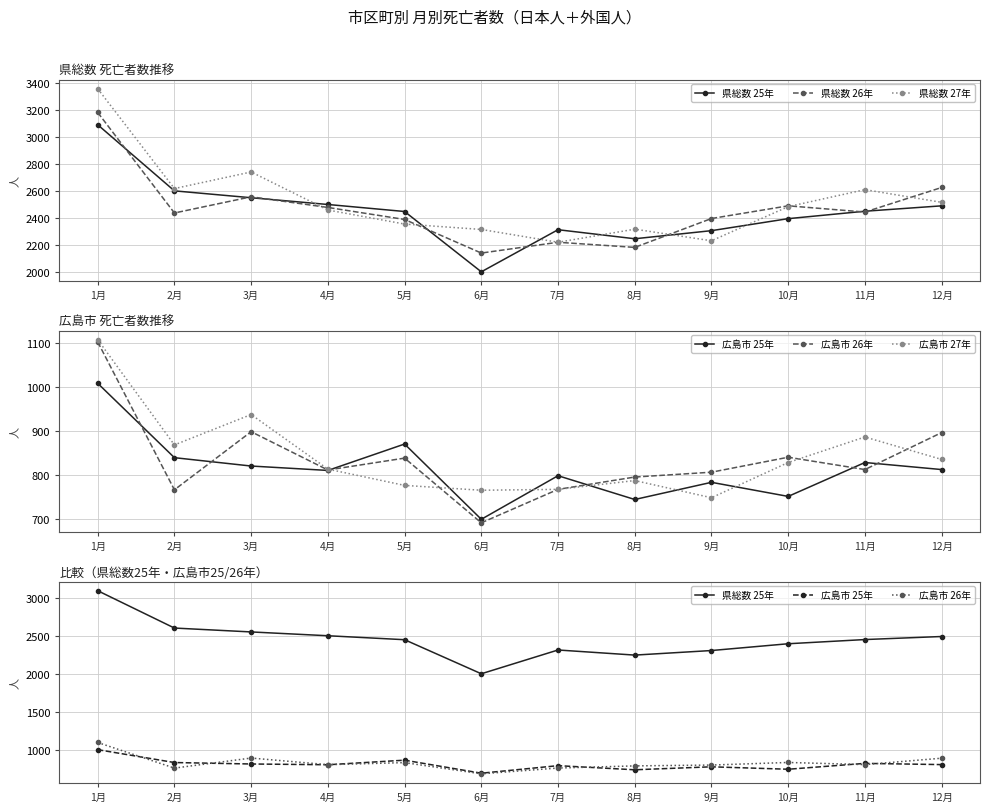

What is the total value across all series at 6月?

8620